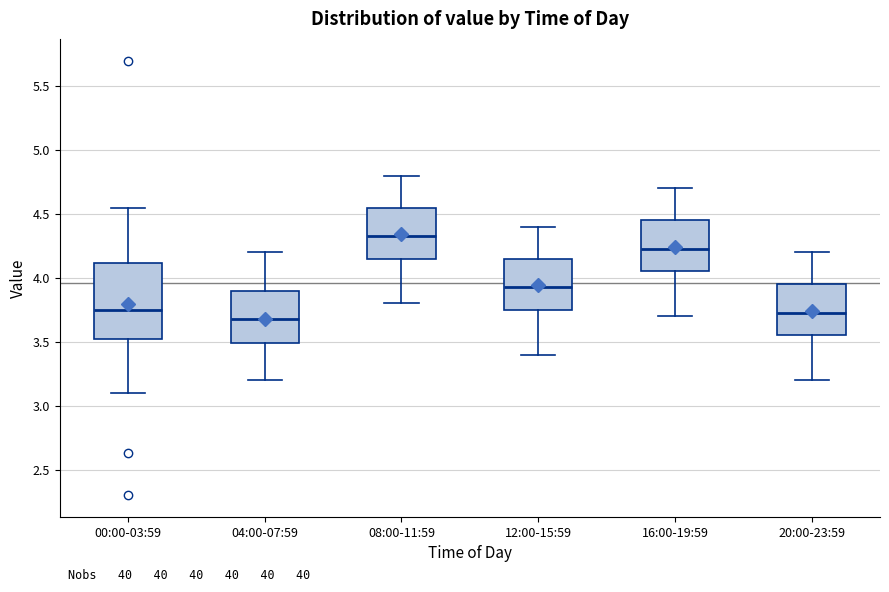

Reading left to right, transcribe this box plot: for each box, give where its median line is, the range the box spans, and where its two whiskers end, as read against the y-axis. The values are not printed on the chart, so give them approximately, as read against the axis.

00:00-03:59: median 3.75, box 3.50 to 4.10, whiskers 3.10 to 4.55
04:00-07:59: median 3.70, box 3.50 to 3.90, whiskers 3.20 to 4.20
08:00-11:59: median 4.35, box 4.15 to 4.55, whiskers 3.80 to 4.80
12:00-15:59: median 3.95, box 3.75 to 4.15, whiskers 3.40 to 4.40
16:00-19:59: median 4.25, box 4.05 to 4.45, whiskers 3.70 to 4.70
20:00-23:59: median 3.75, box 3.55 to 3.95, whiskers 3.20 to 4.20